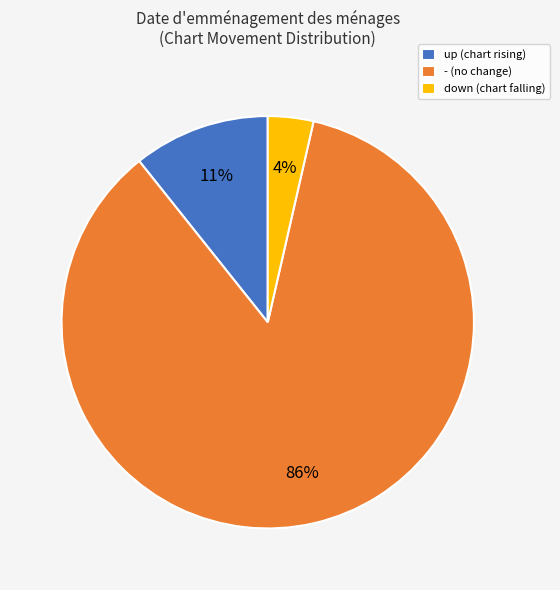

Between - (no change) and down (chart falling), which is larger?

- (no change)